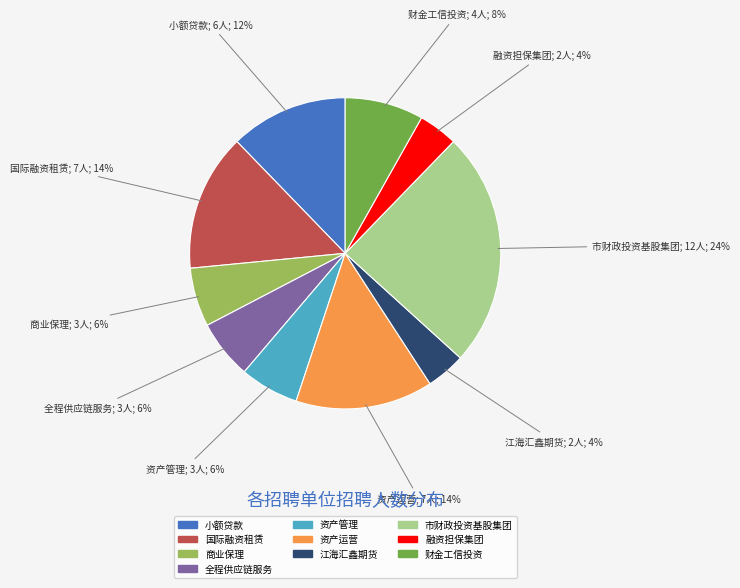

Is there a majority slice in this chart?

No